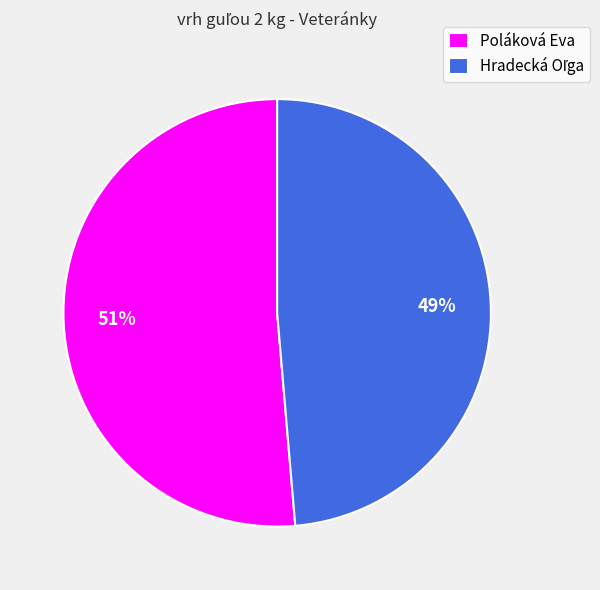

How many segments does this pie chart have?

2